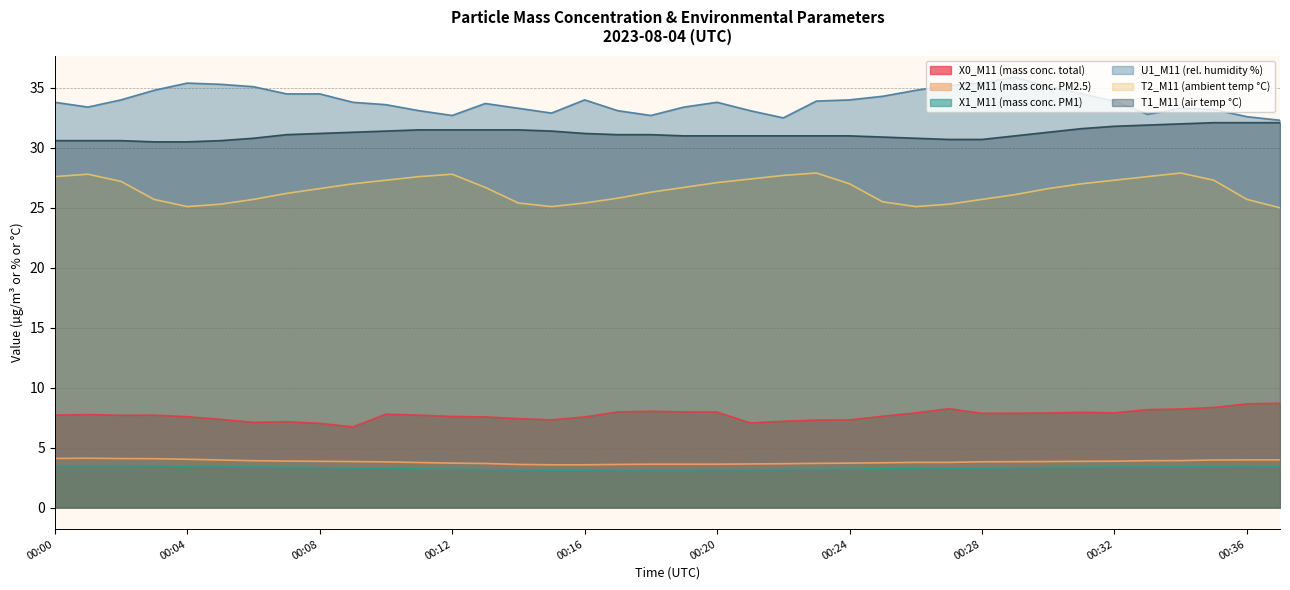

Is it true that X0_M11 (mass conc. total) equals 2.2 at 00:26?

False